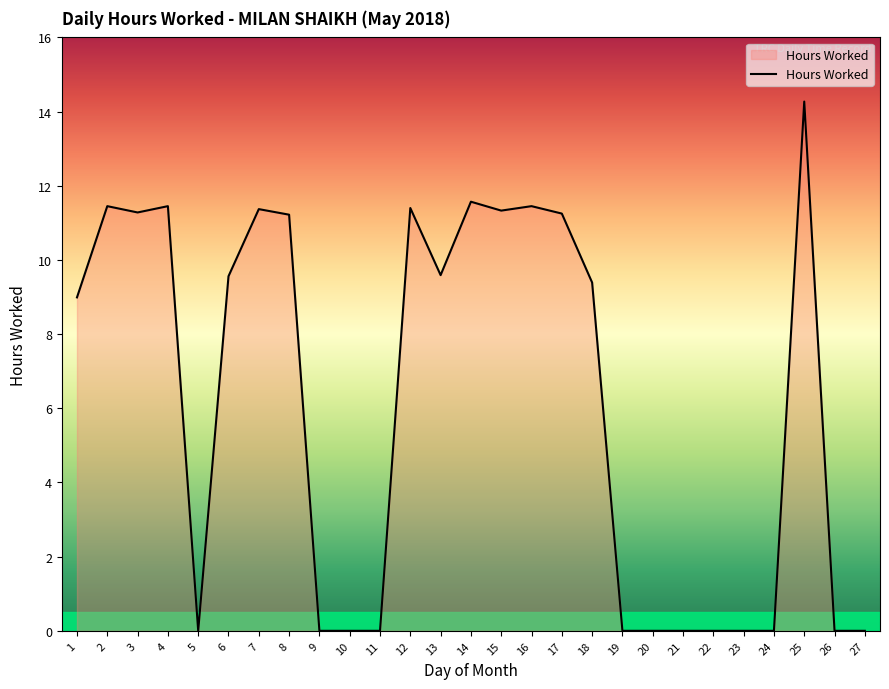

The value at 24 is -6.6. True or false?

False